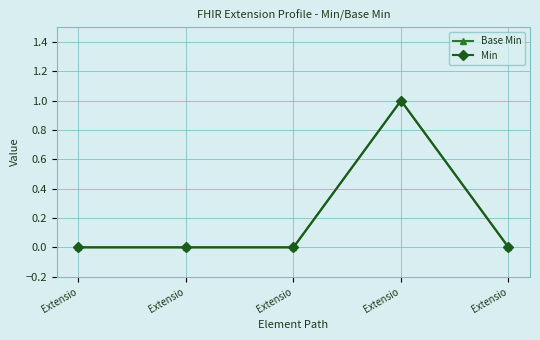

List the labels in order of Base Min value, smallest first.

Extensio, Extensio, Extensio, Extensio, Extensio